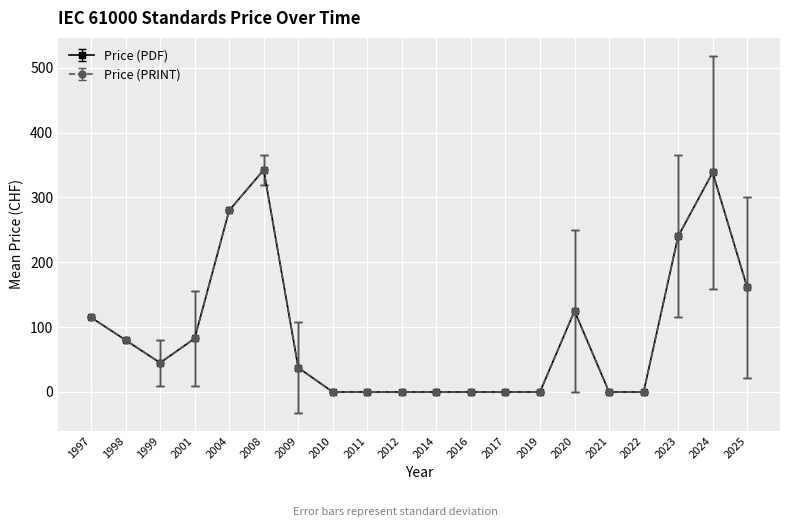

Which series has the largest range (max minus min)?

Avg Price (PDF)